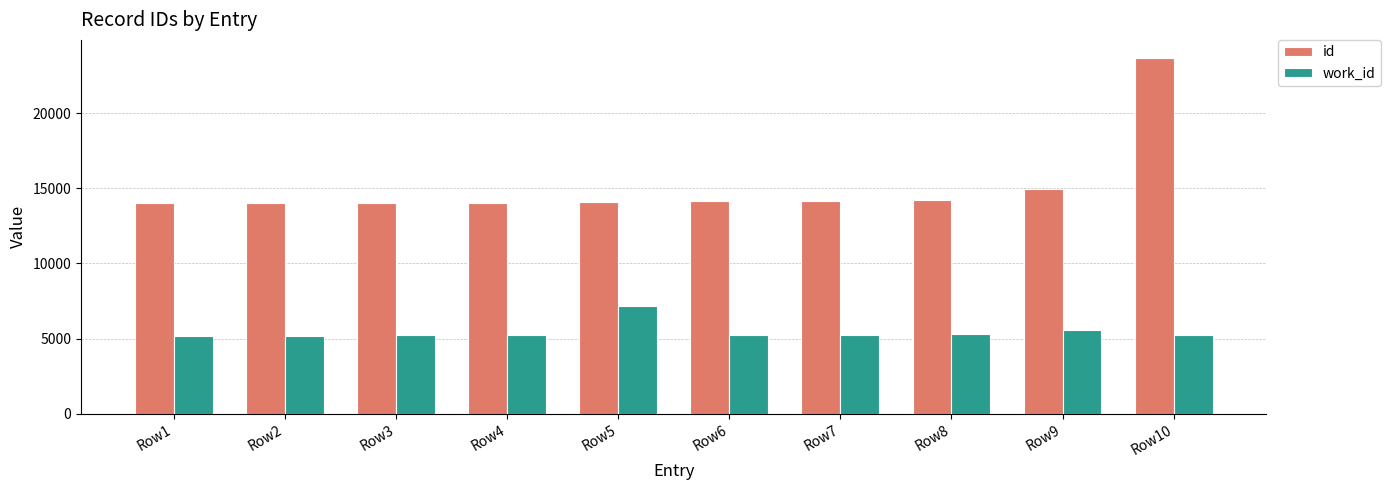

What is the value of the id bar at the 3rd from the left?

14042